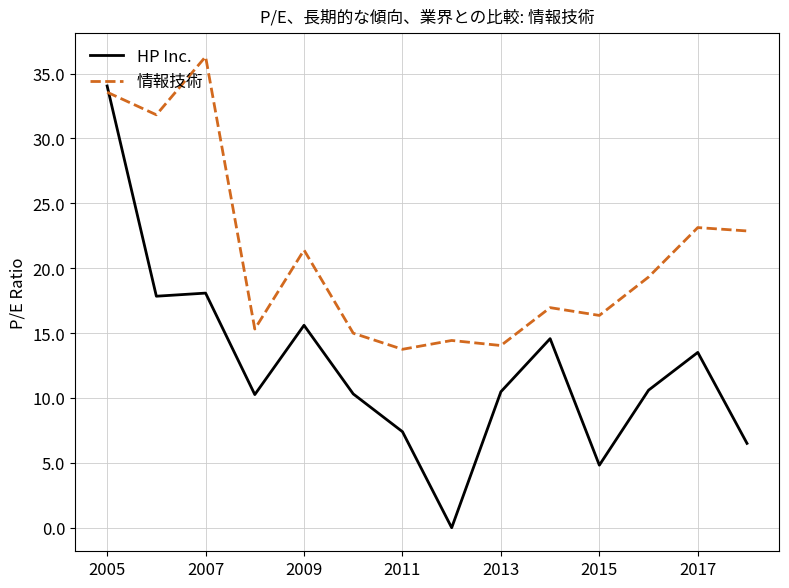

What is the difference between the maximum and minimum values in the HP Inc. series?

34.0